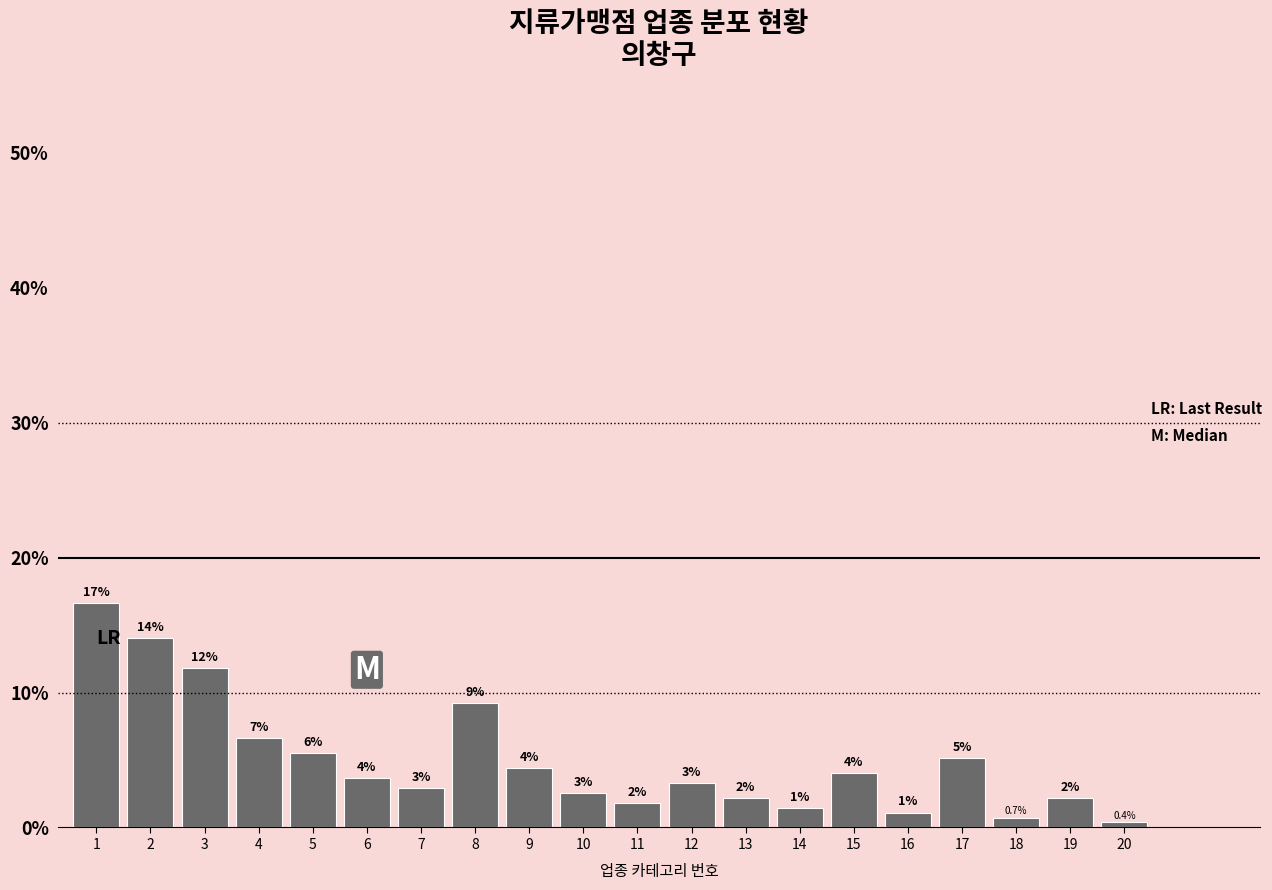

How many bars are there in total?

20